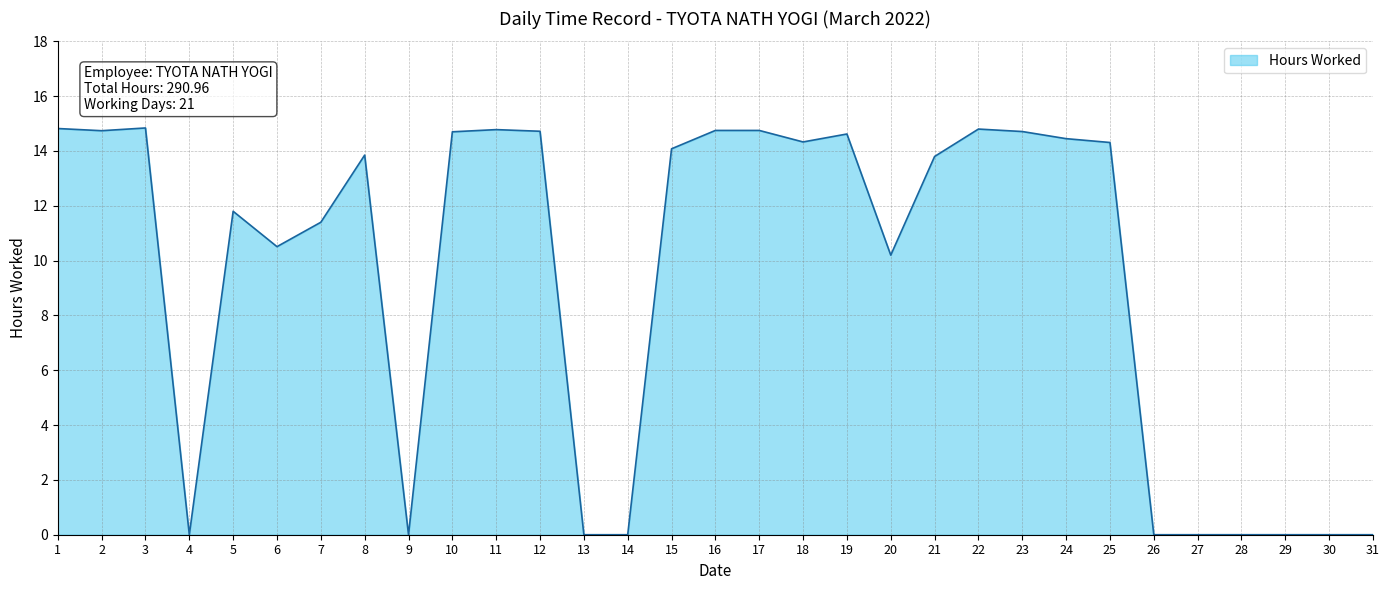

The chart shows a value of -5.2 at 4. True or false?

False